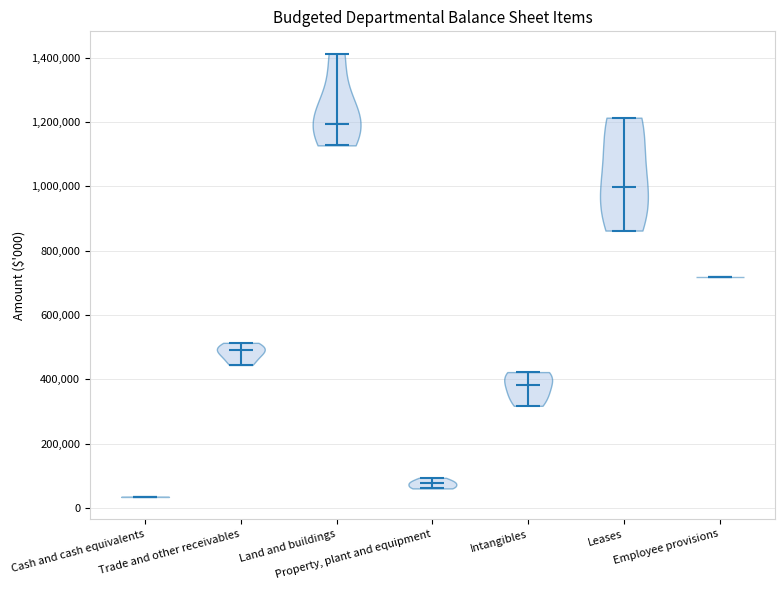

Which violin has the highest median line?

Land and buildings